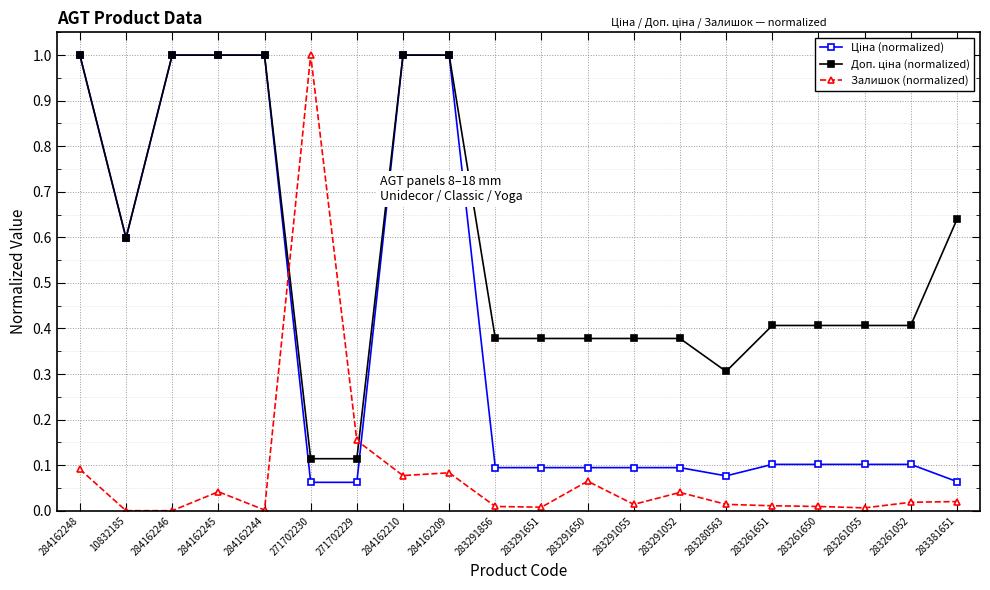

What is the maximum value shown in the chart?

1.0